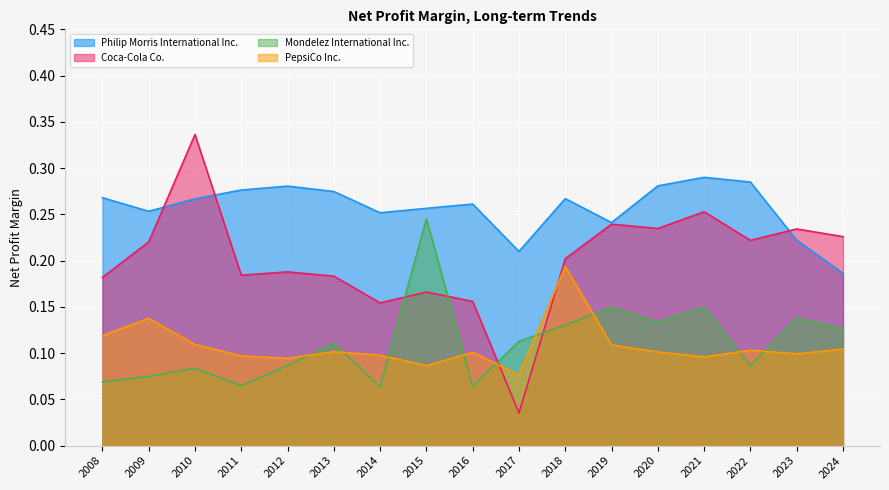

How many lines are shown in the chart?

4